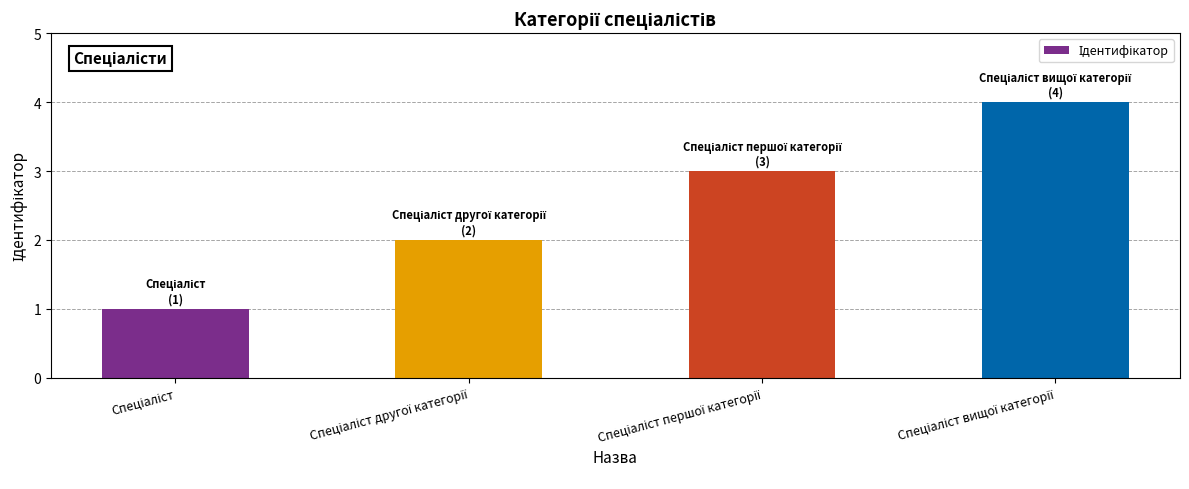

How many series are shown in this chart?

1